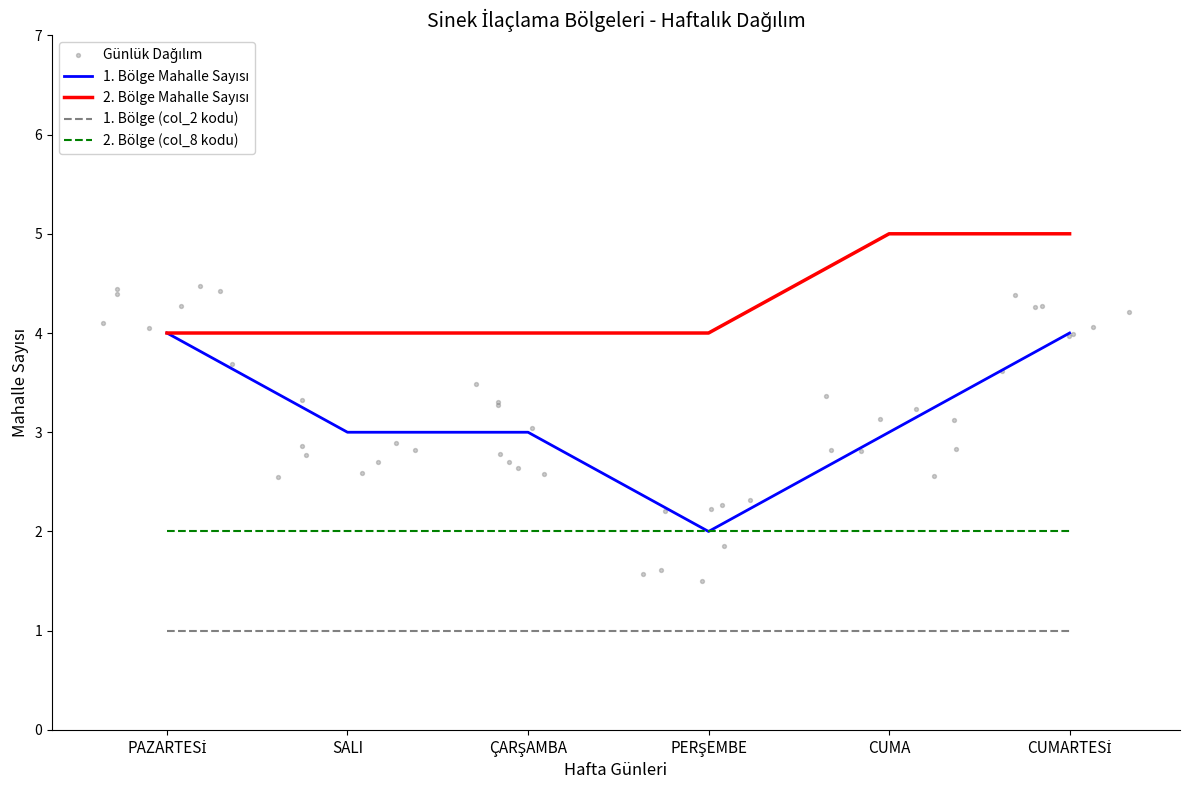

Which series has the largest total across all categories?

2. Bölge Mahalle Sayısı